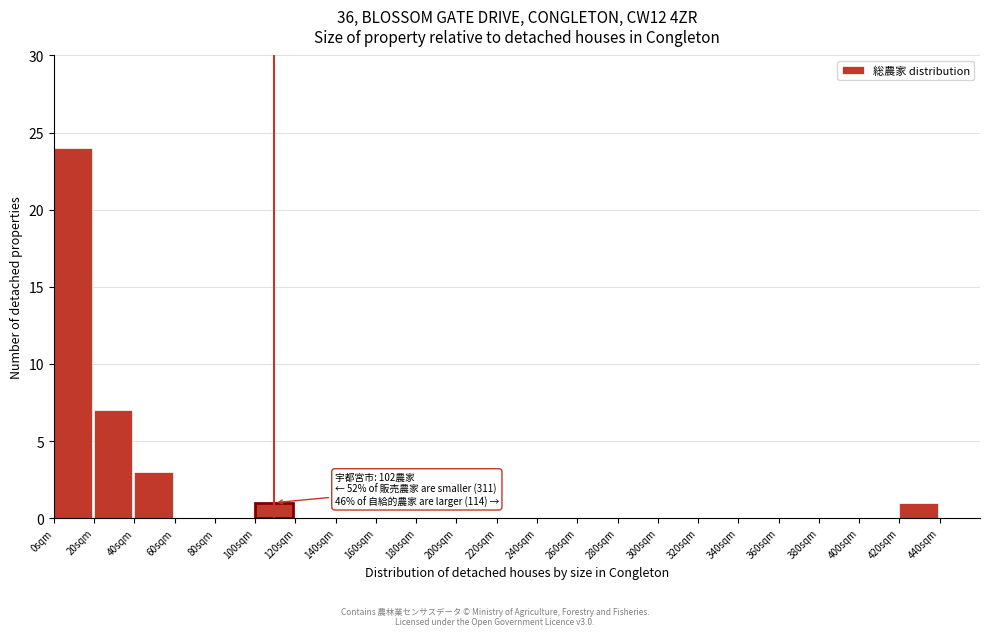

Over which range of the x-axis is the bar tallest?

0 to 20